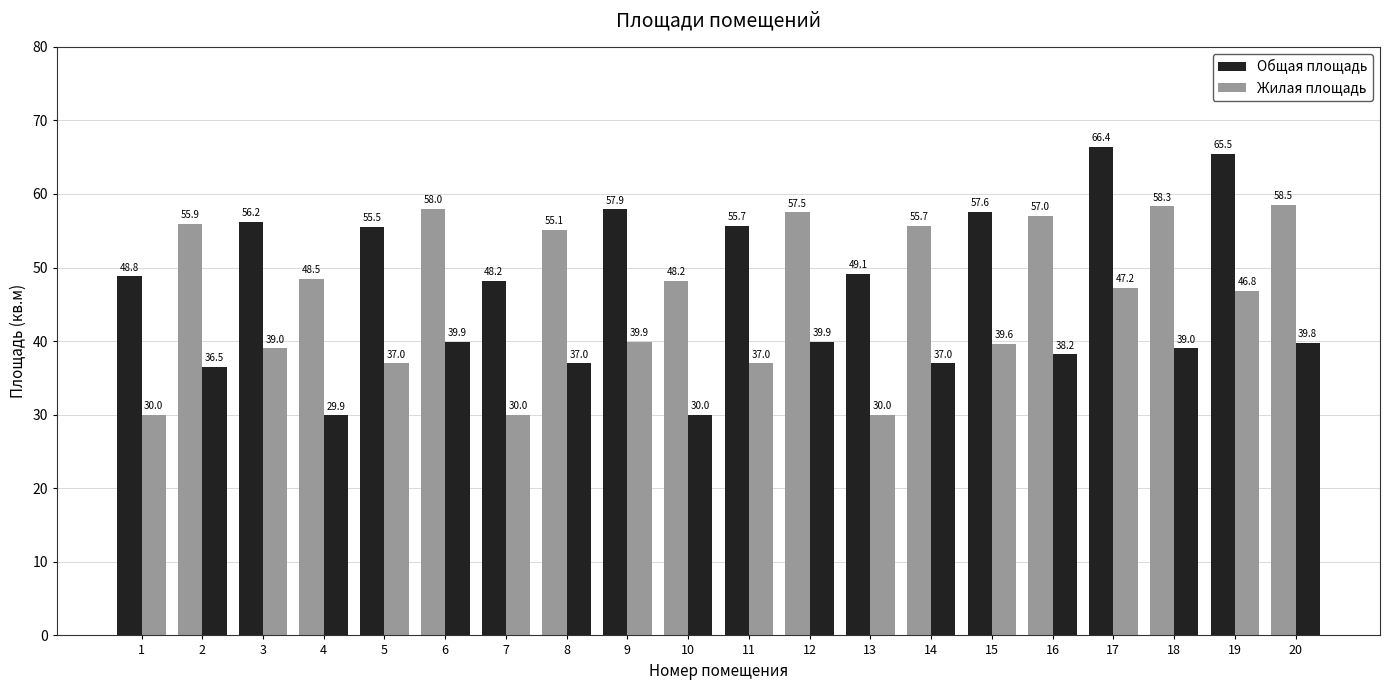

How many groups of bars are there?

20